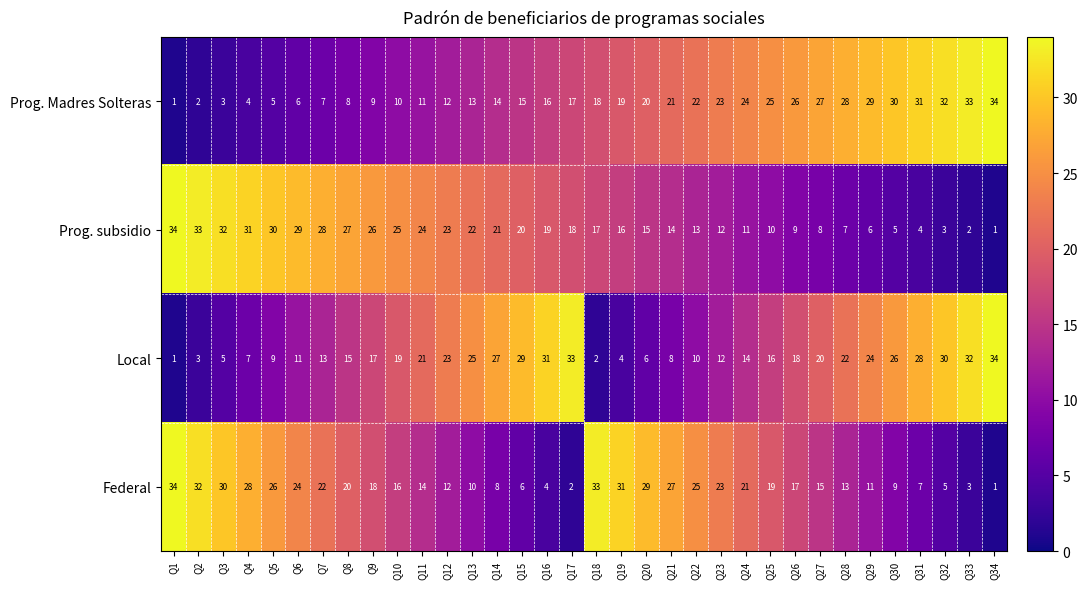

Read the Prog. subsidio value at Q15.

20